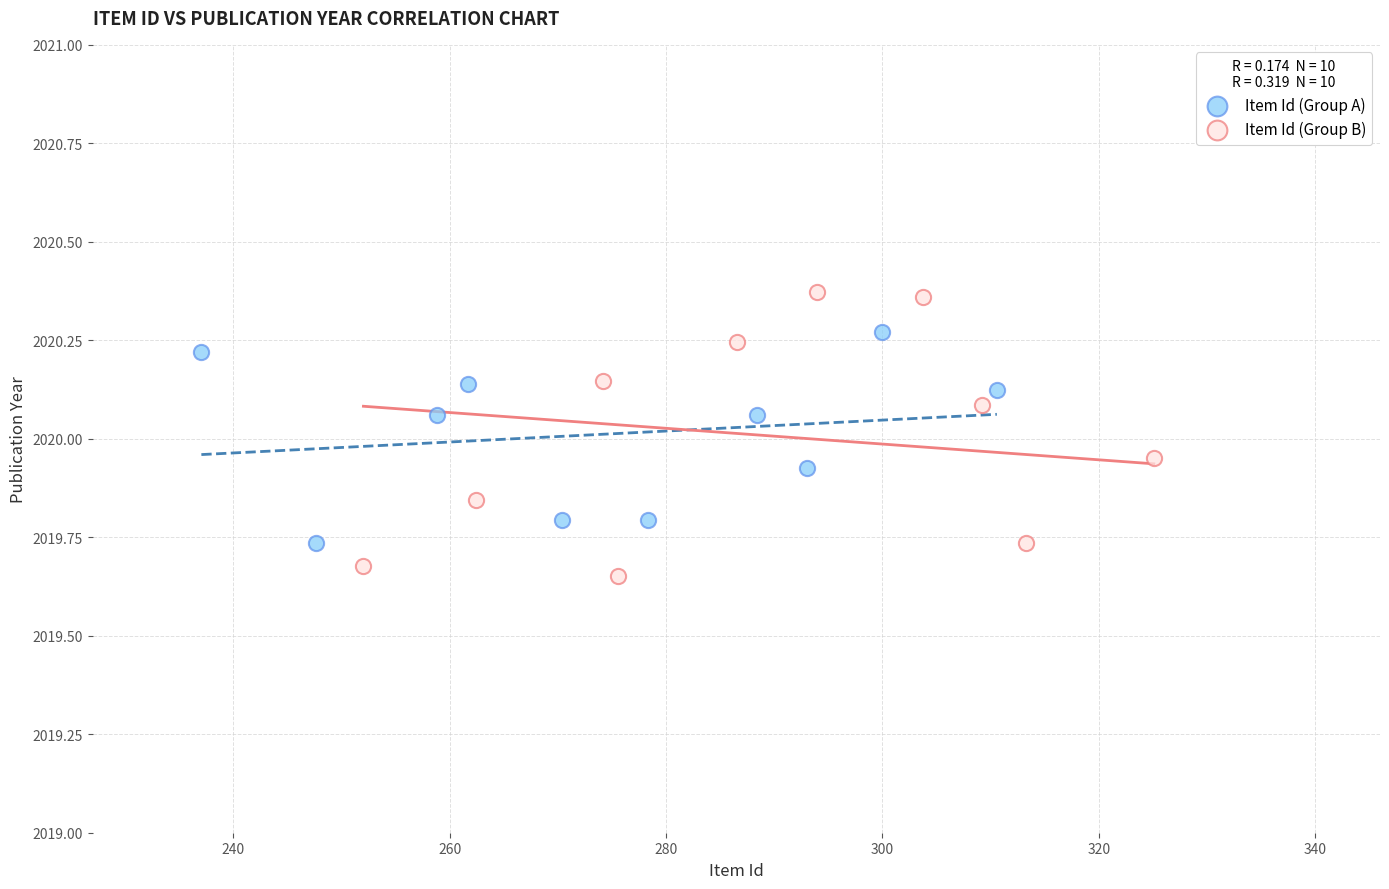

Which series contains the highest Y value?

Item Id (Group B)